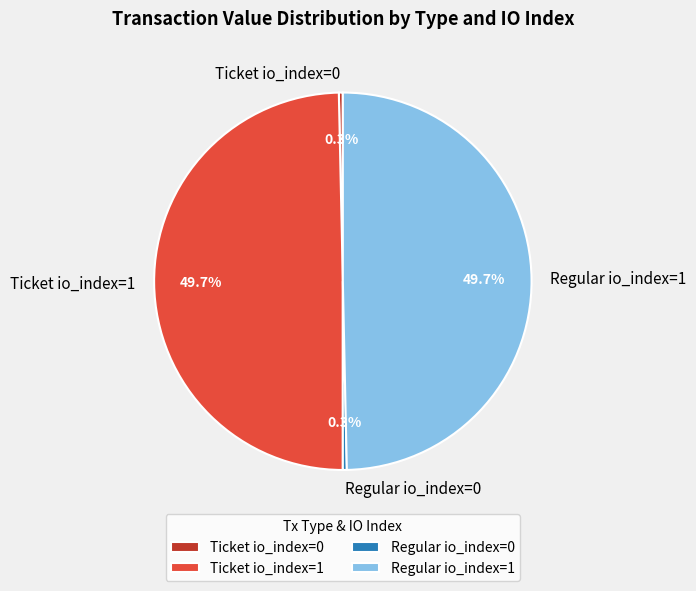

What percentage is NOT represented by Ticket io_index=1?

50.3%